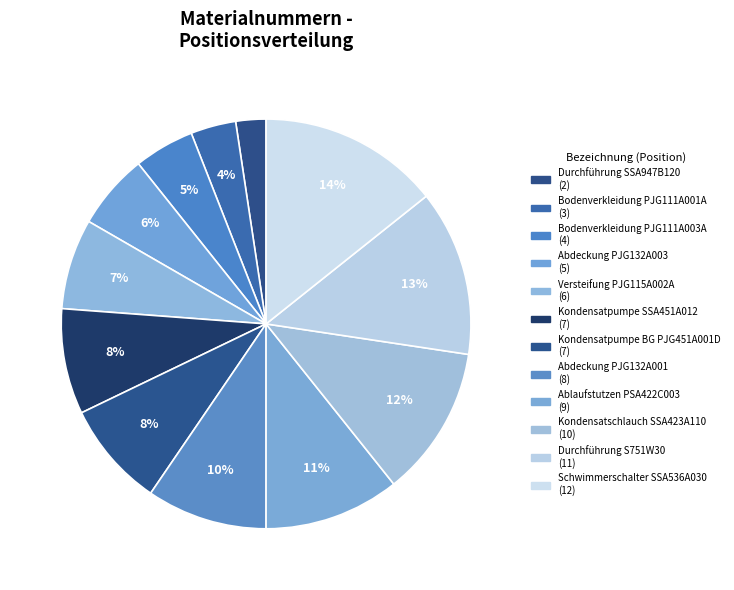

How many segments does this pie chart have?

12